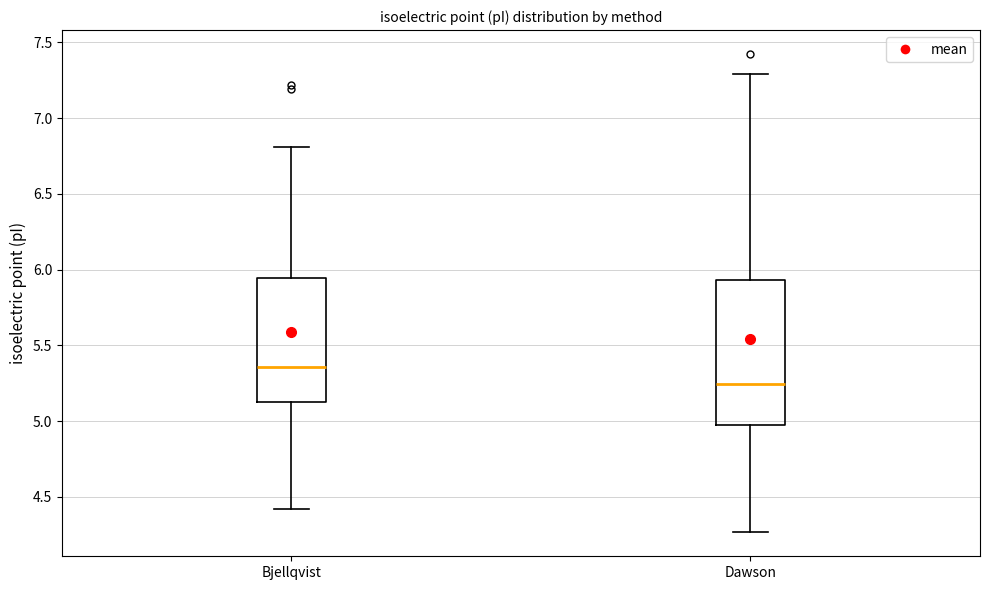

Which box is the tallest, from its lower edge to its upper edge?

Dawson